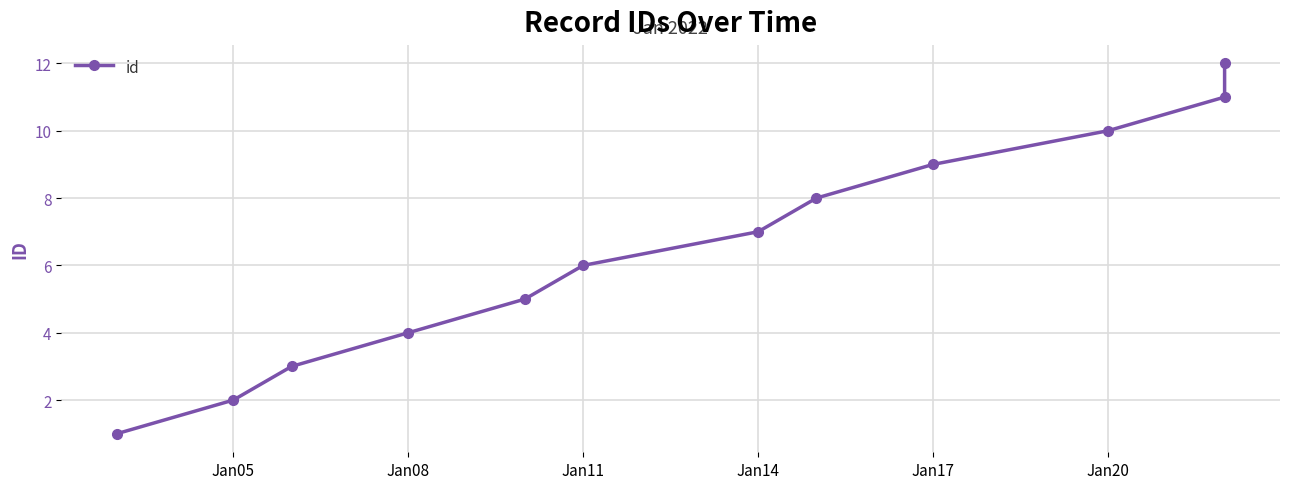

Reading right to left, what are all the values shown in this chart?

12	11	10	9	8	7	6	5	4	3	2	1